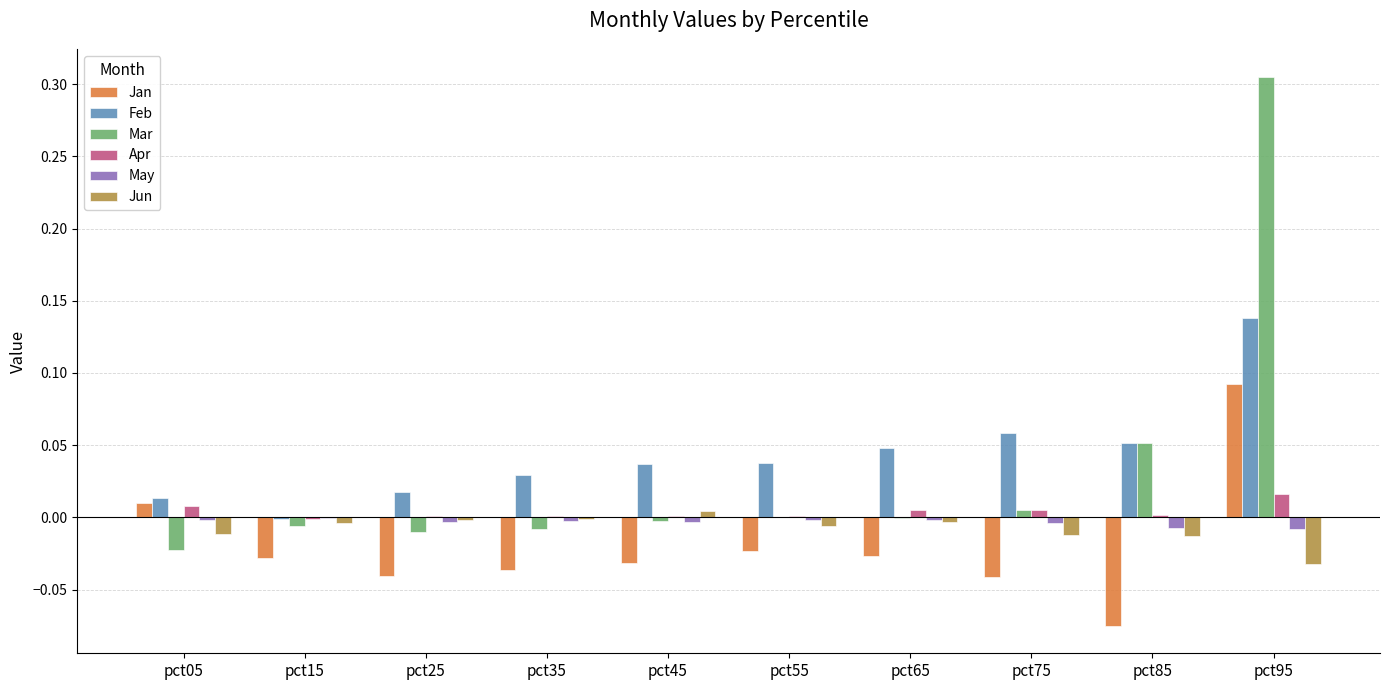

Which category has the highest value across all series?

pct95